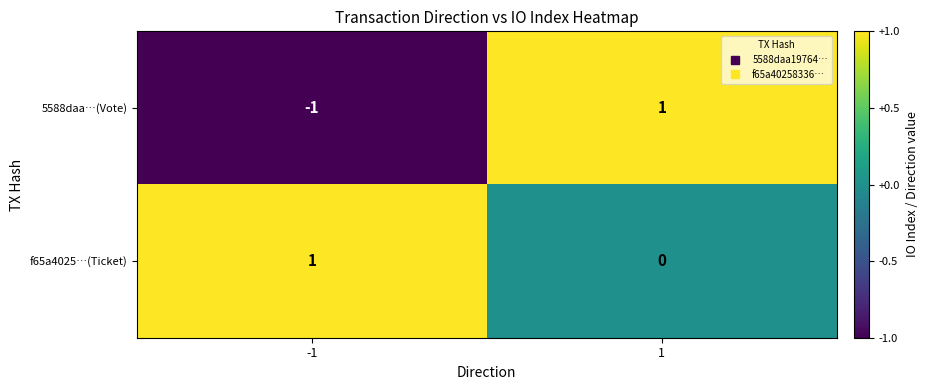

Which series has the largest total across all categories?

f65a4025…(Ticket)